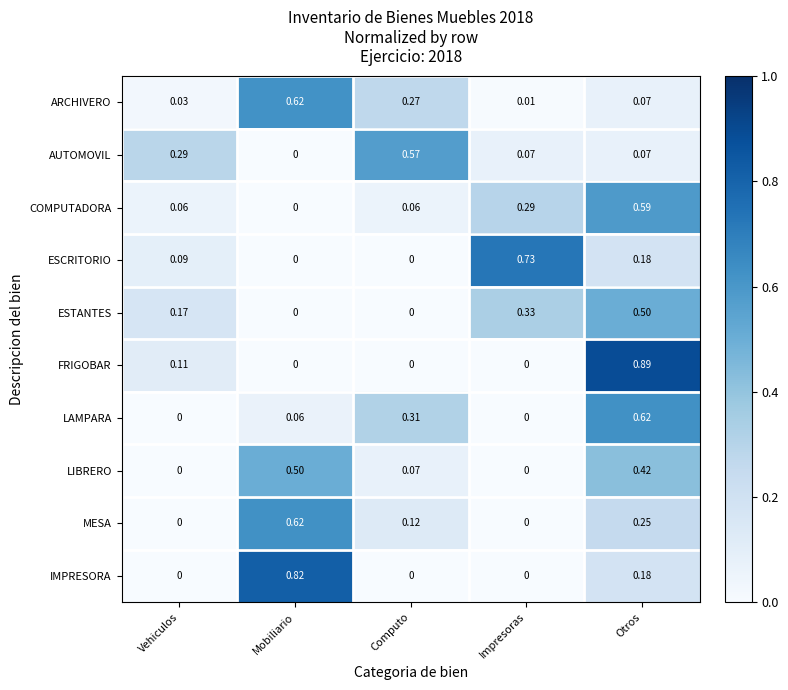

Is the value of FRIGOBAR at Vehiculos greater than the value of ARCHIVERO at Mobiliario?

No